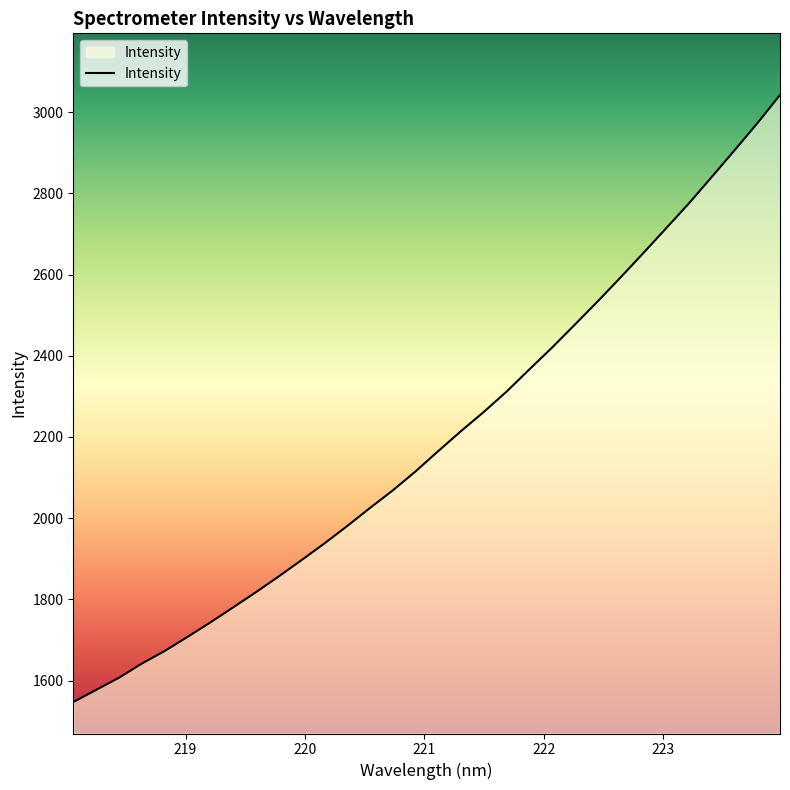

How many values are below 2165?

16